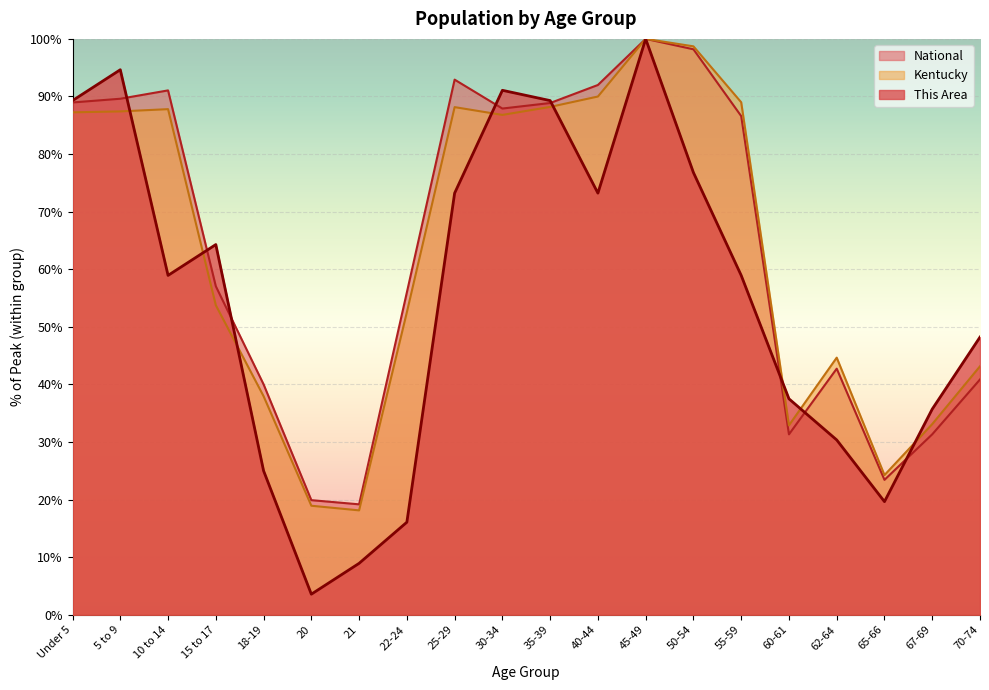

True or false: Kentucky has a value of 23.6 at 30-34.

False